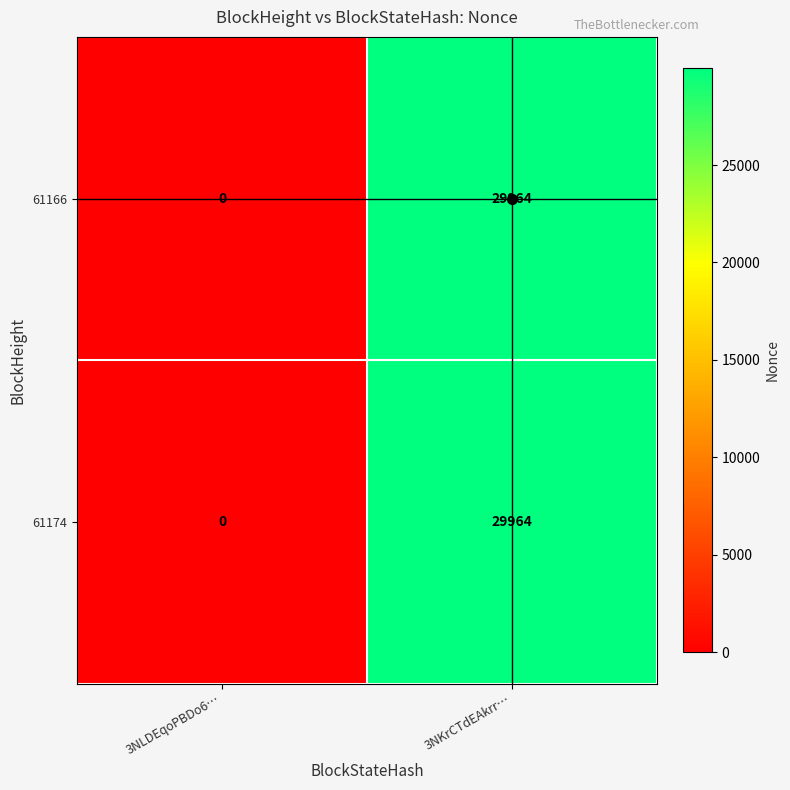

What is the total value across all series at 3NKrCTdEAkrr…?

59928